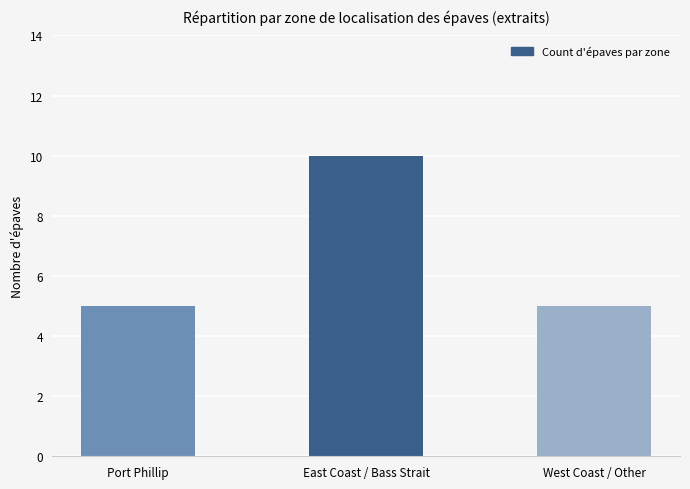

What is the difference between the maximum and second lowest values?

5